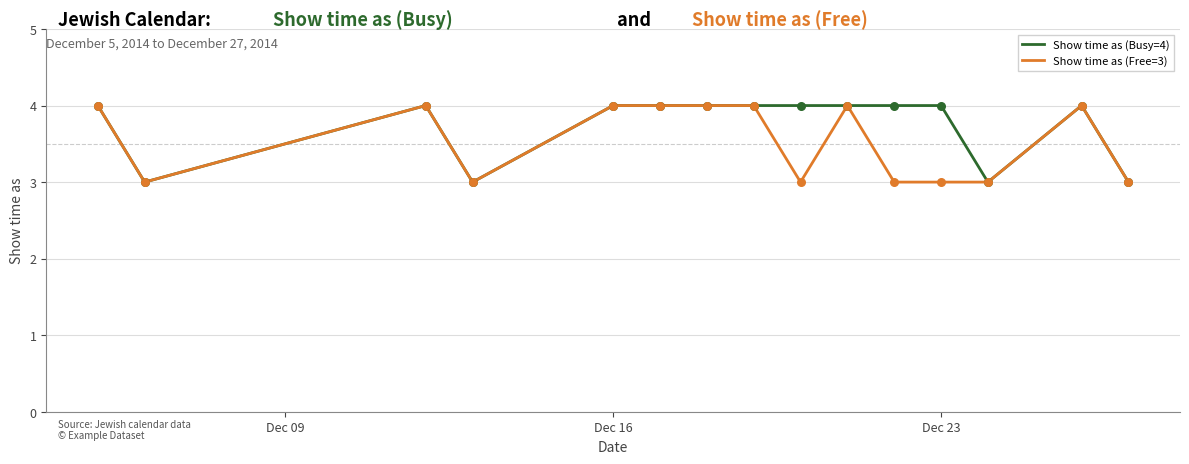

Which series has the largest total across all categories?

Show time as (Busy=4)